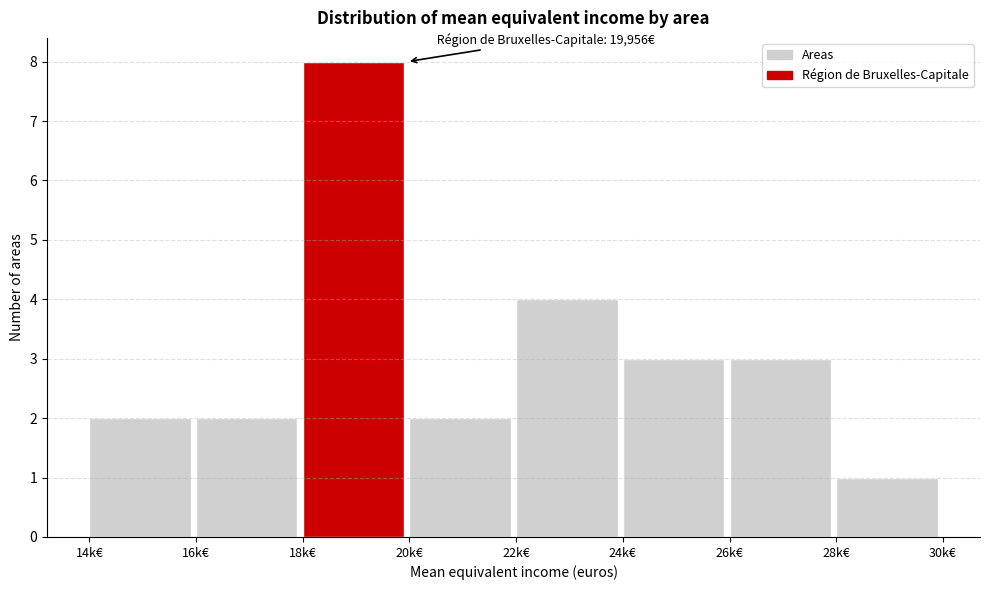

Reading right to left, extract all data points from this chart.

1	3	3	4	2	8	2	2